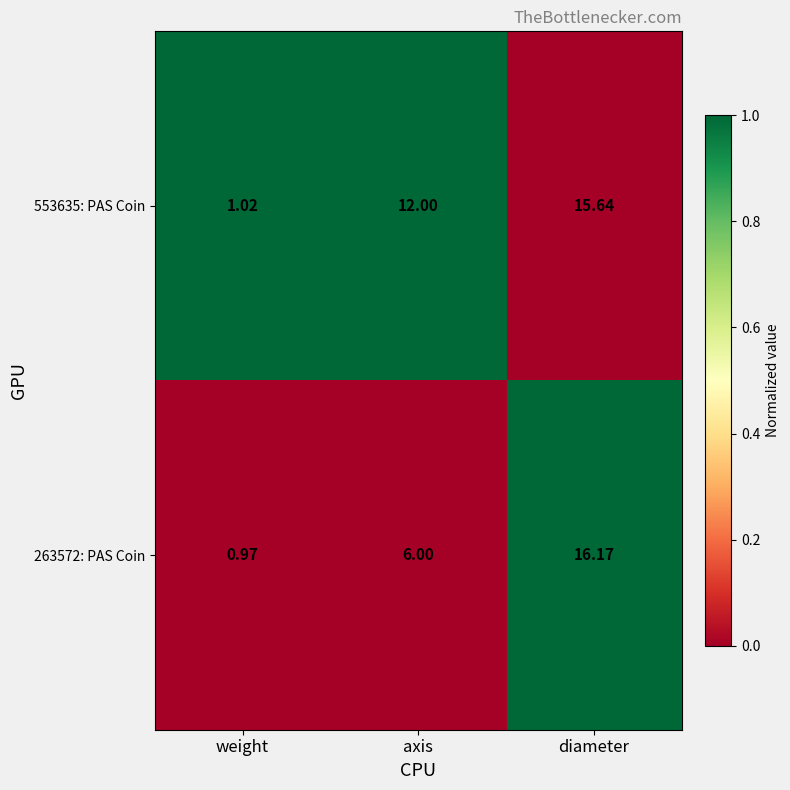

Is the value of 263572: PAS Coin at diameter greater than the value of 553635: PAS Coin at weight?

Yes